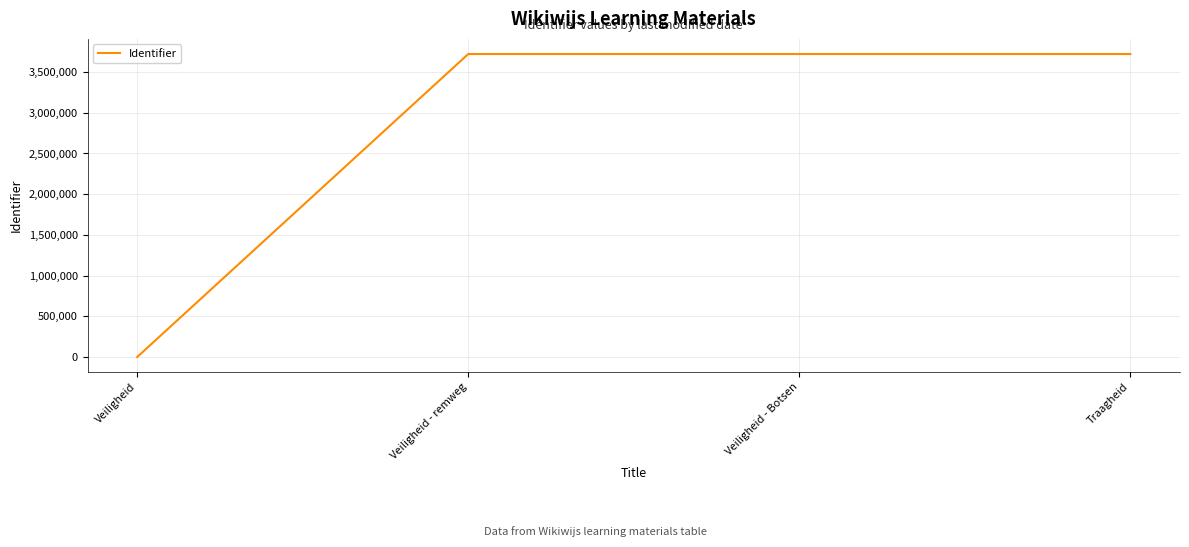

At which category does the chart reach its minimum across all series?

Veiligheid